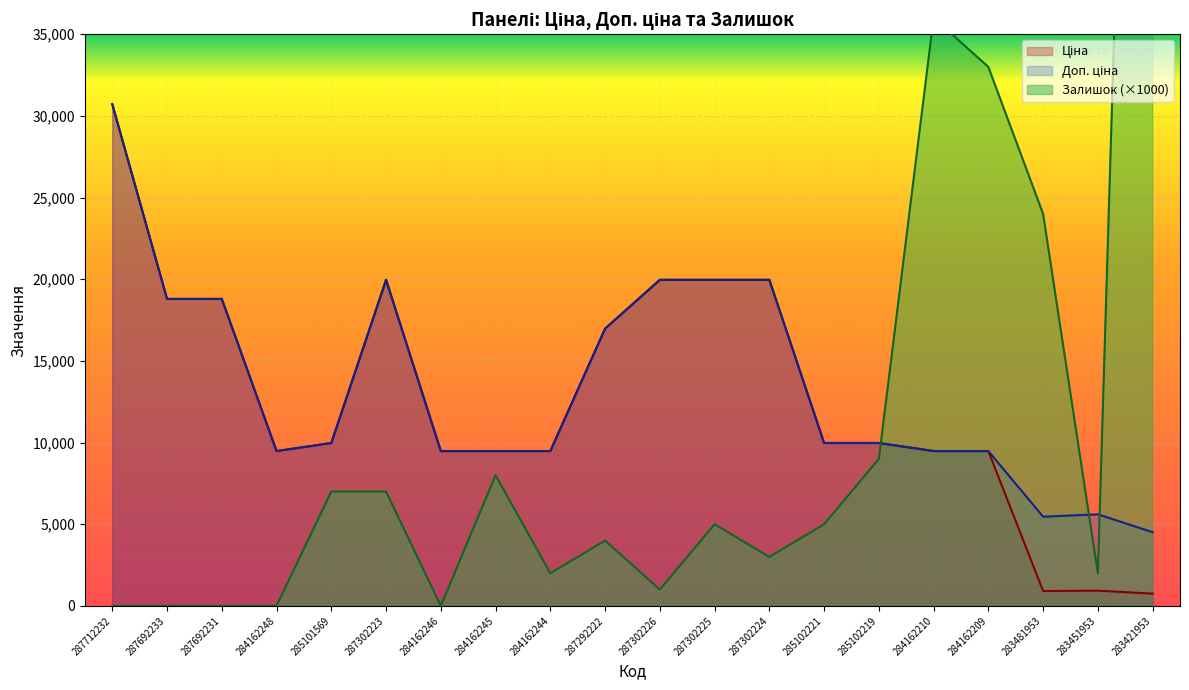

What is the difference between the second highest and minimum values in the Доп. ціна series?

15450.8